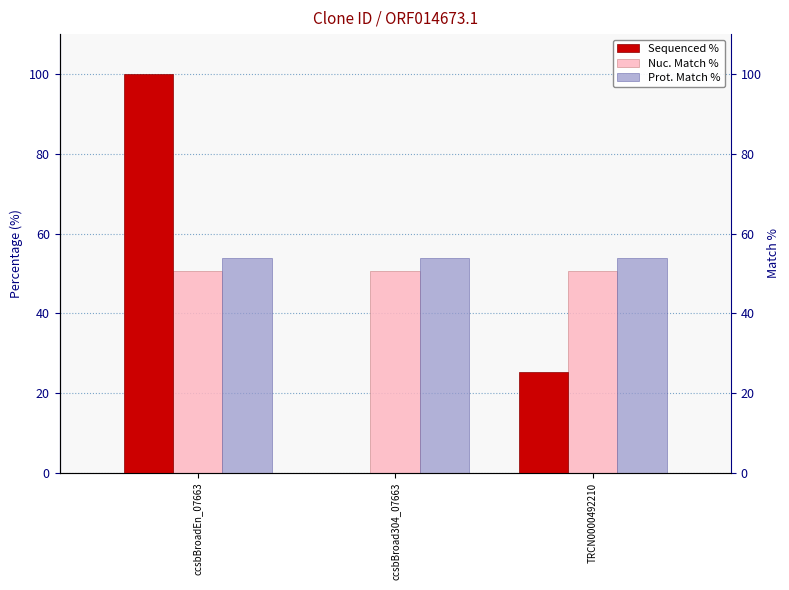

Rank the categories by Prot. Match % value from highest to lowest.

ccsbBroadEn_07663, ccsbBroad304_07663, TRCN0000492210